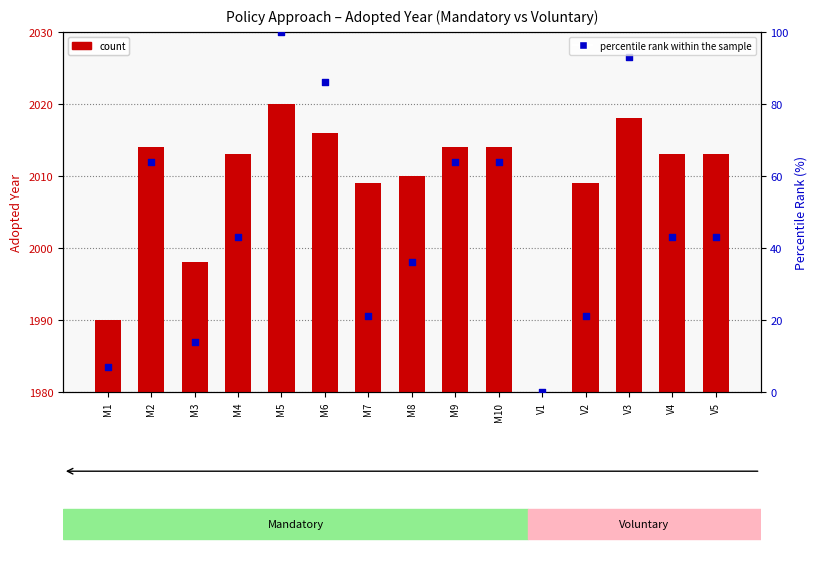

What is the total value across all series at M9?

2078